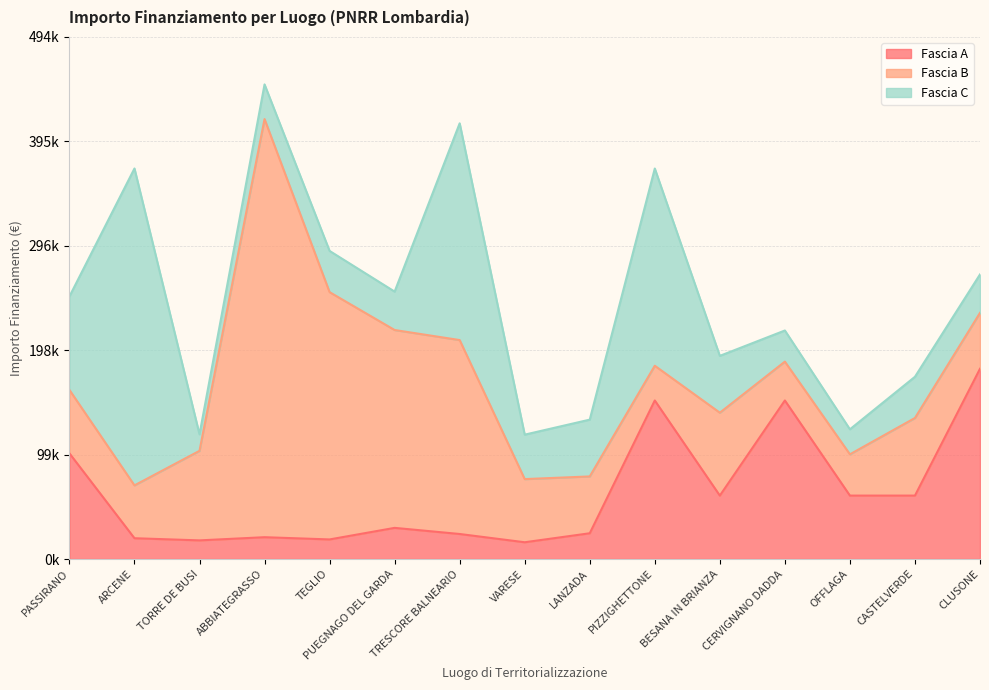

The value of Fascia B at TEGLIO is 234000.0. True or false?

True